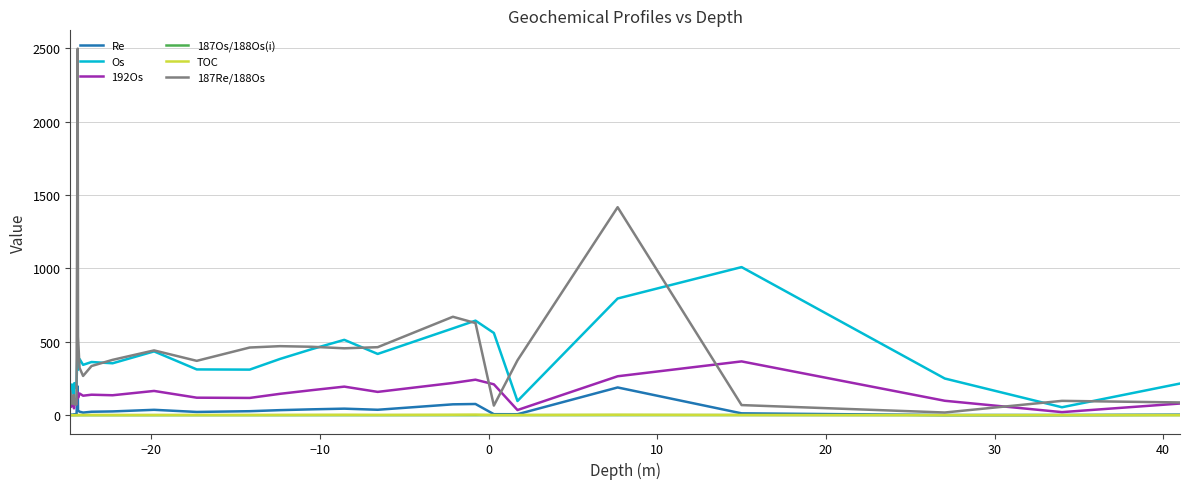

Which series has the largest range (max minus min)?

187Re/188Os